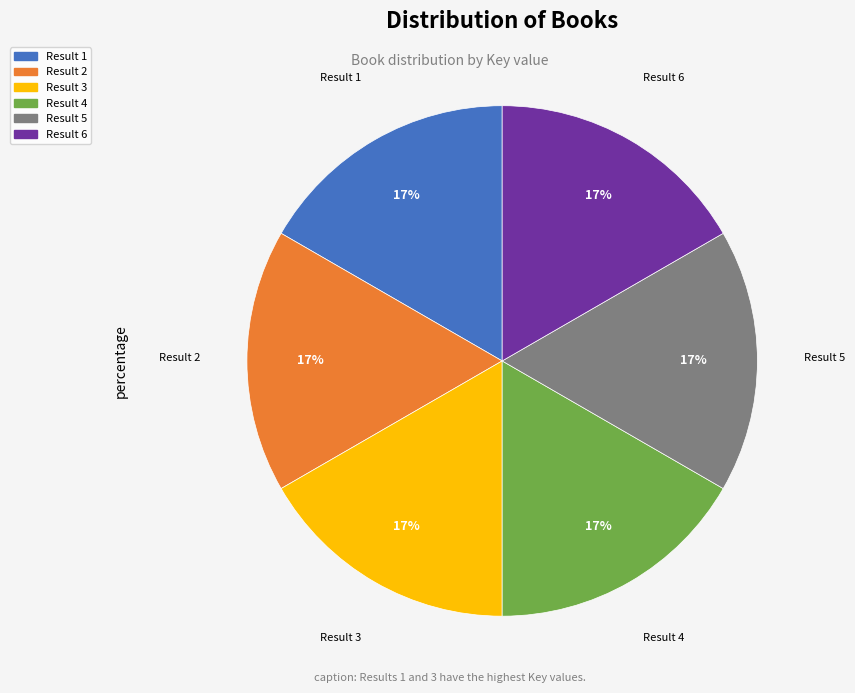

To the nearest percent, what portion does Result 2 represent?

17%